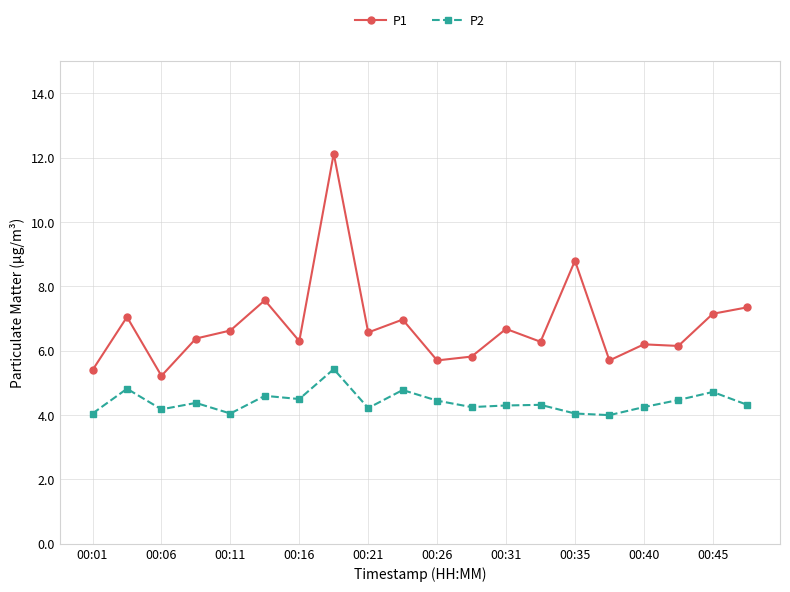

Which series has the largest range (max minus min)?

P1